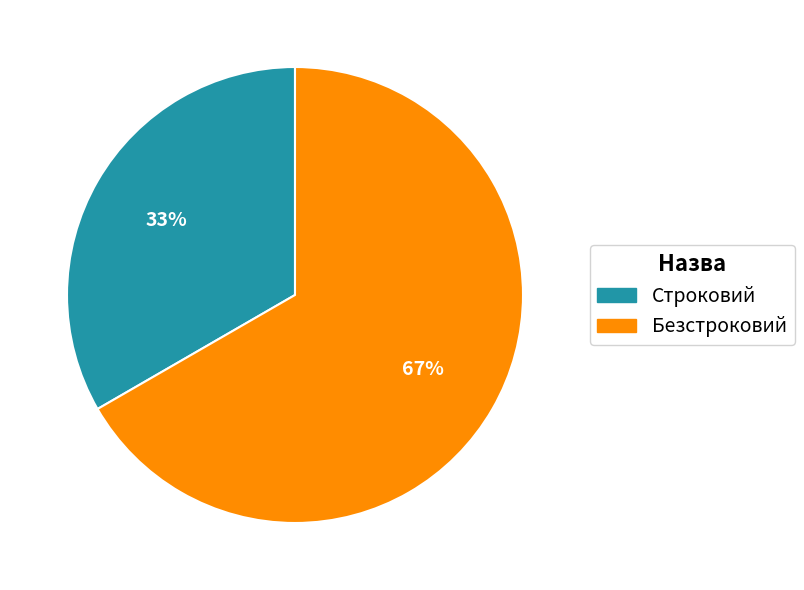

Which has a higher value, Безстроковий or Строковий?

Безстроковий